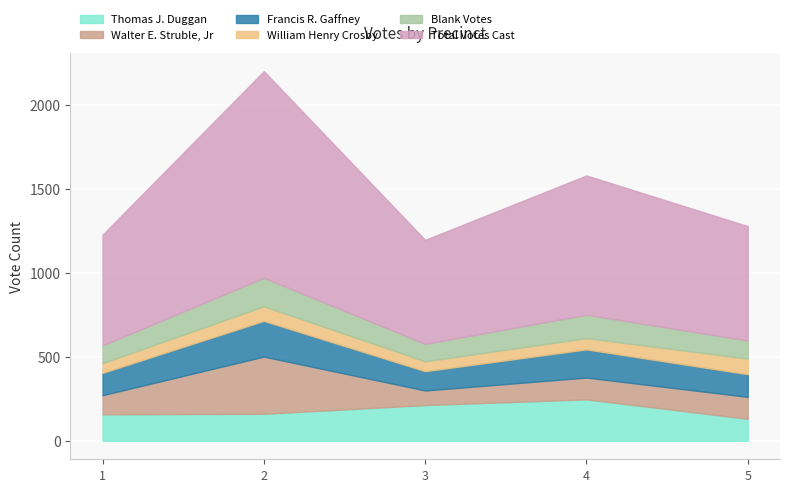

How many values in the Blank Votes series exceed 108?

2